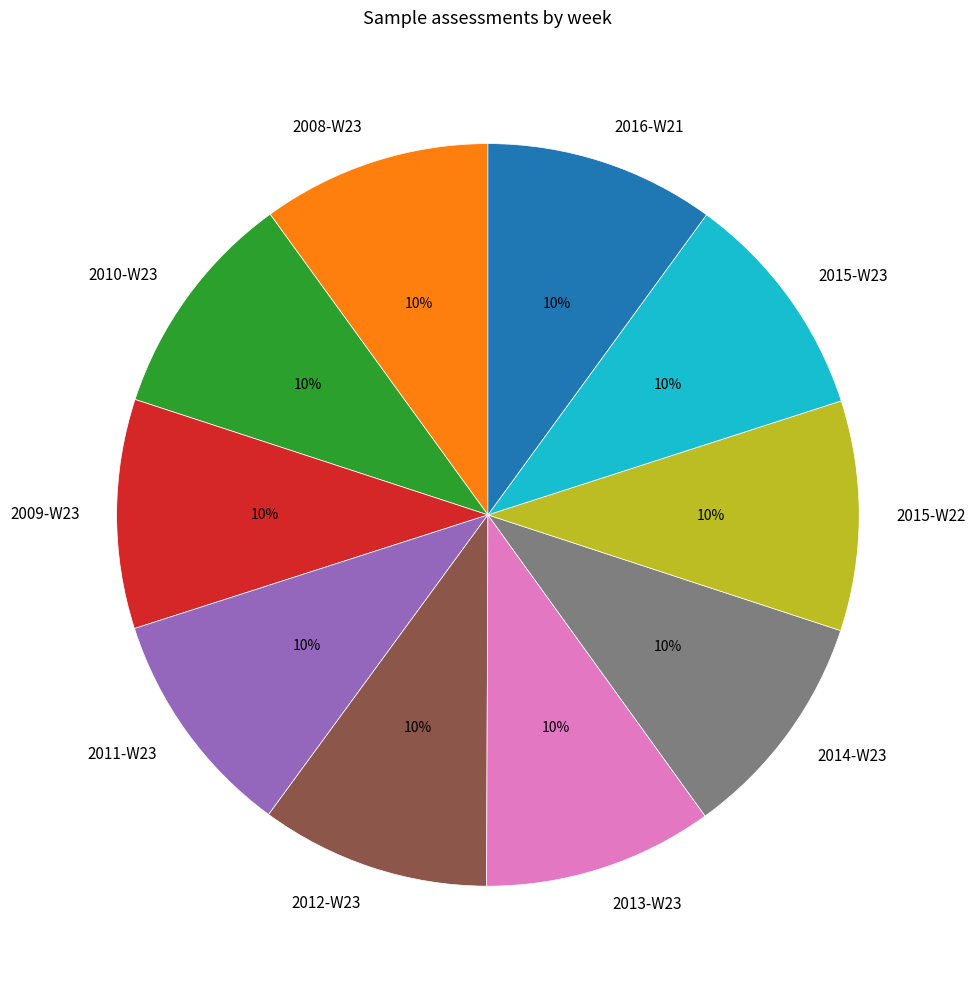

Is the sum of 2009-W23 and 2012-W23 greater than half?

No